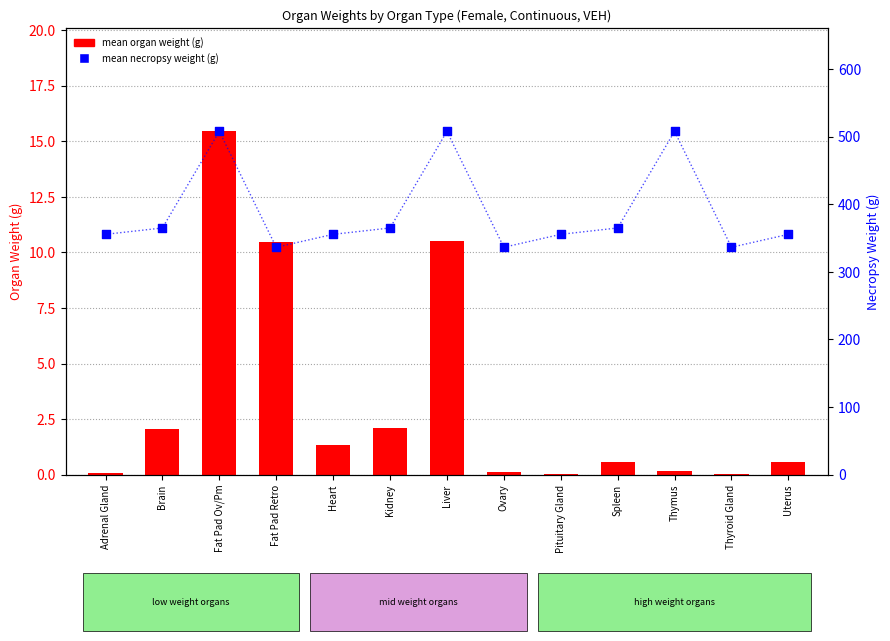

Which series has the largest total across all categories?

mean necropsy weight (g)